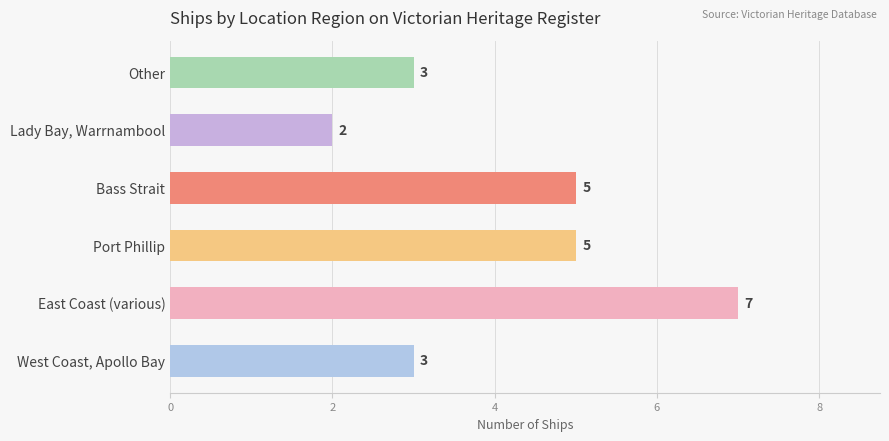

At which category does the chart reach its peak across all series?

East Coast (various)